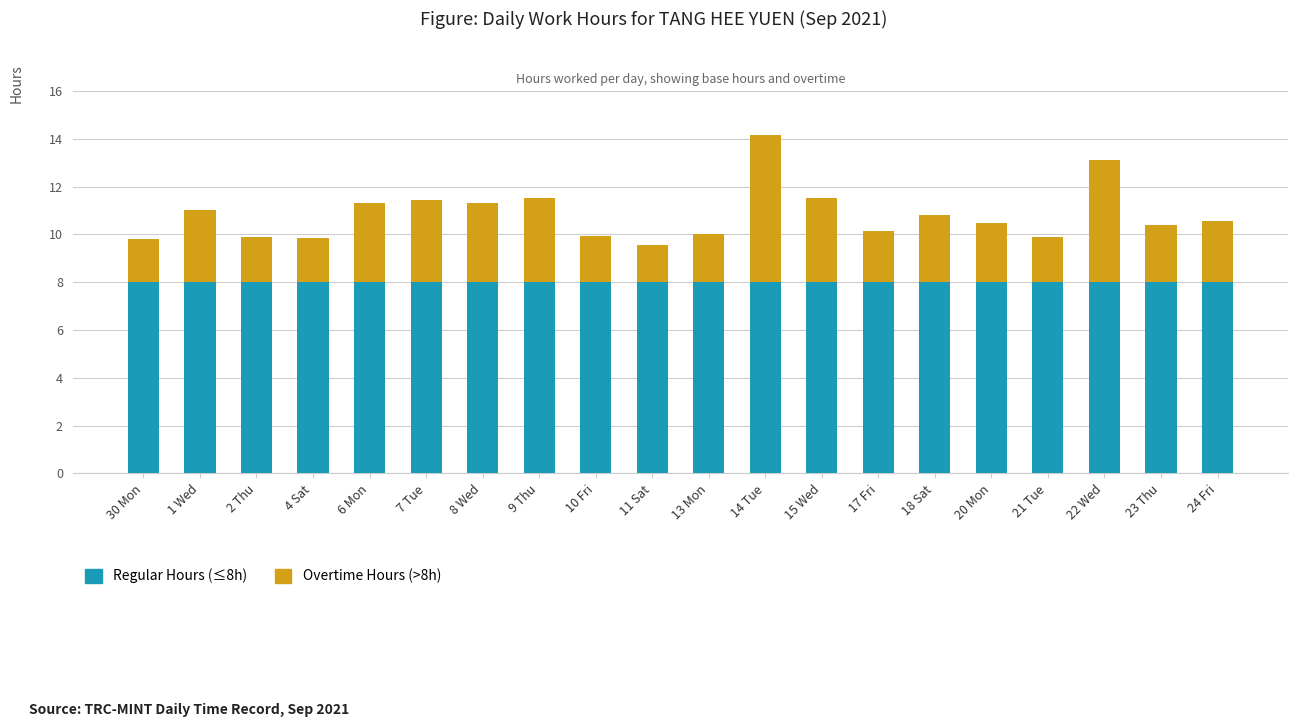

Is it true that Regular Hours (≤8h) equals 8.0 at 23 Thu?

True